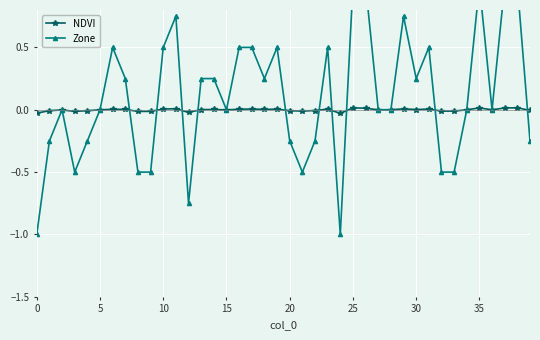

The Zone series shows -0.3 at 33. True or false?

False